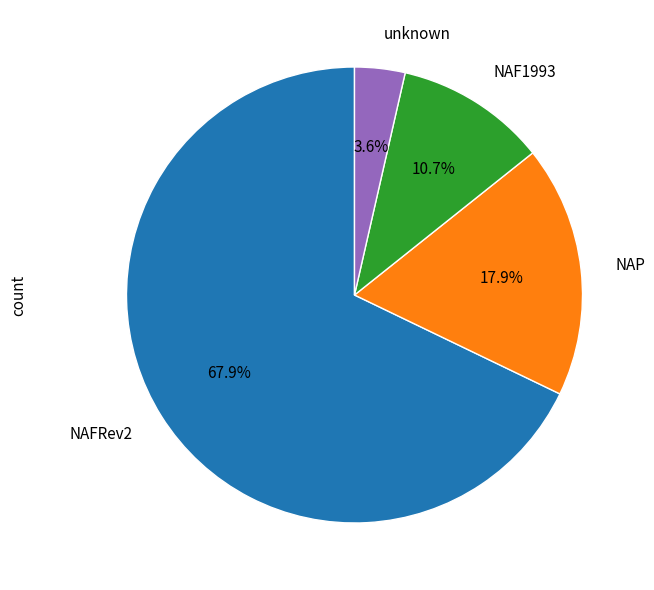

To the nearest percent, what is the difference between the largest and smallest slice percentages?

64%